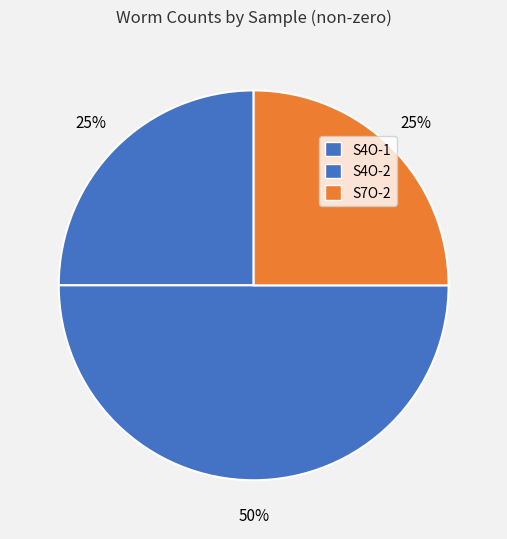

To the nearest percent, what portion does S4O-1 represent?

25%